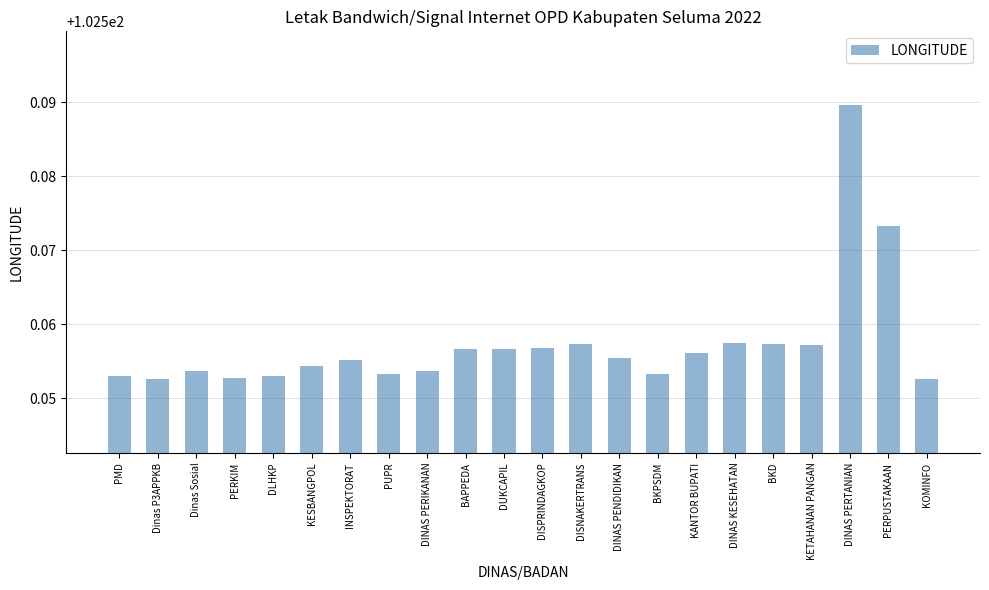

Approximately how many times larger is the value at PMD compared to KETAHANAN PANGAN?

1.0